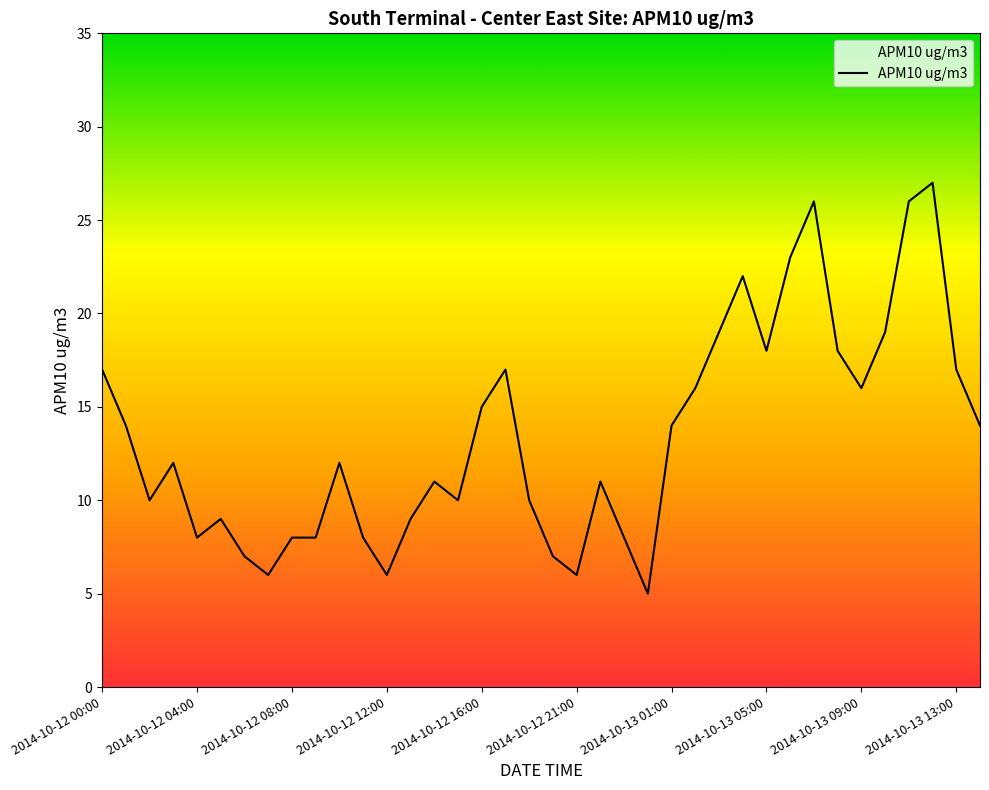

What is the maximum value shown in the chart?

27